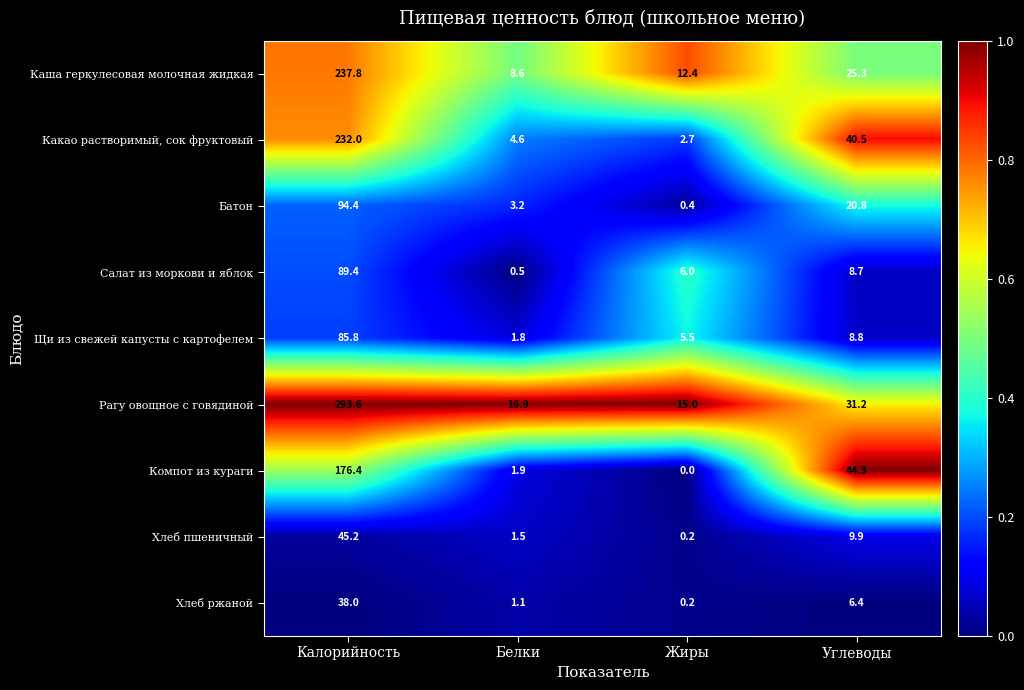

What is the difference between the Щи из свежей капусты с картофелем values at Жиры and Углеводы?

3.3